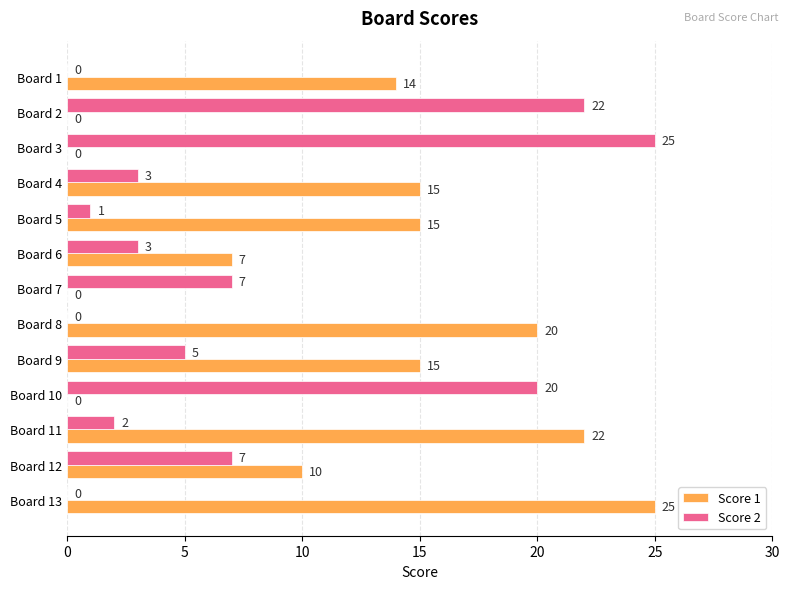

Which series has the largest total across all categories?

Score 1